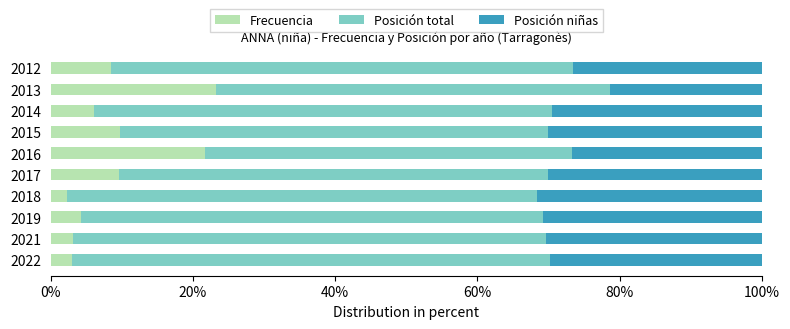

What is the sum of all Frecuencia values?

91.5